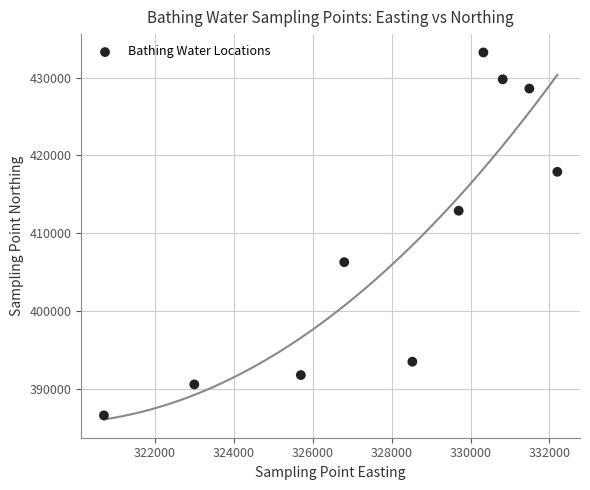

What is the average Y value?

409122